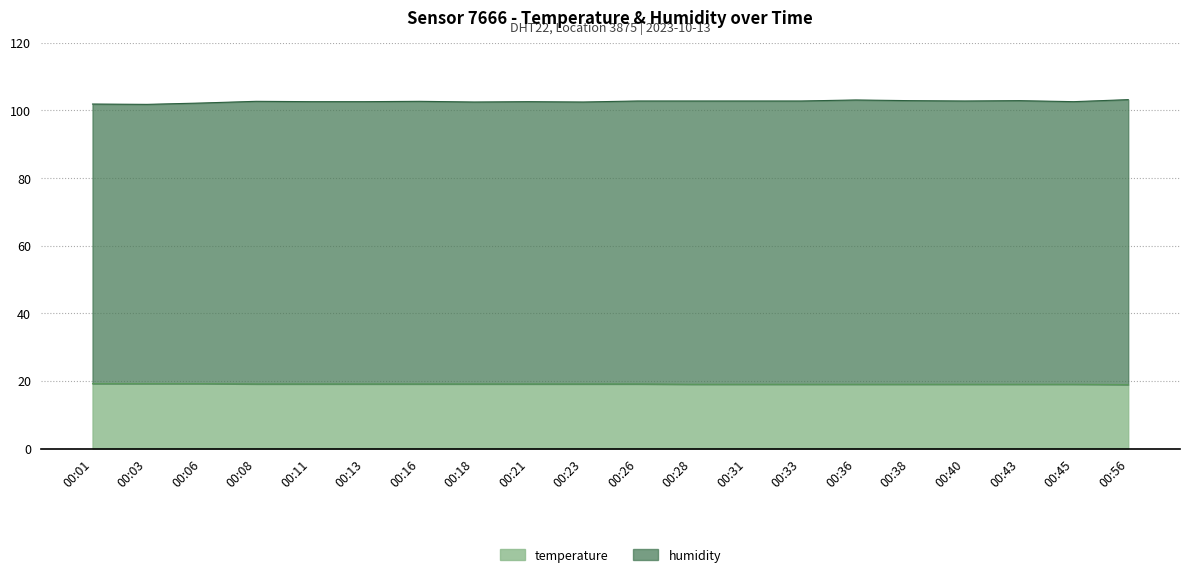

How many values in the humidity series exceed 102?

18